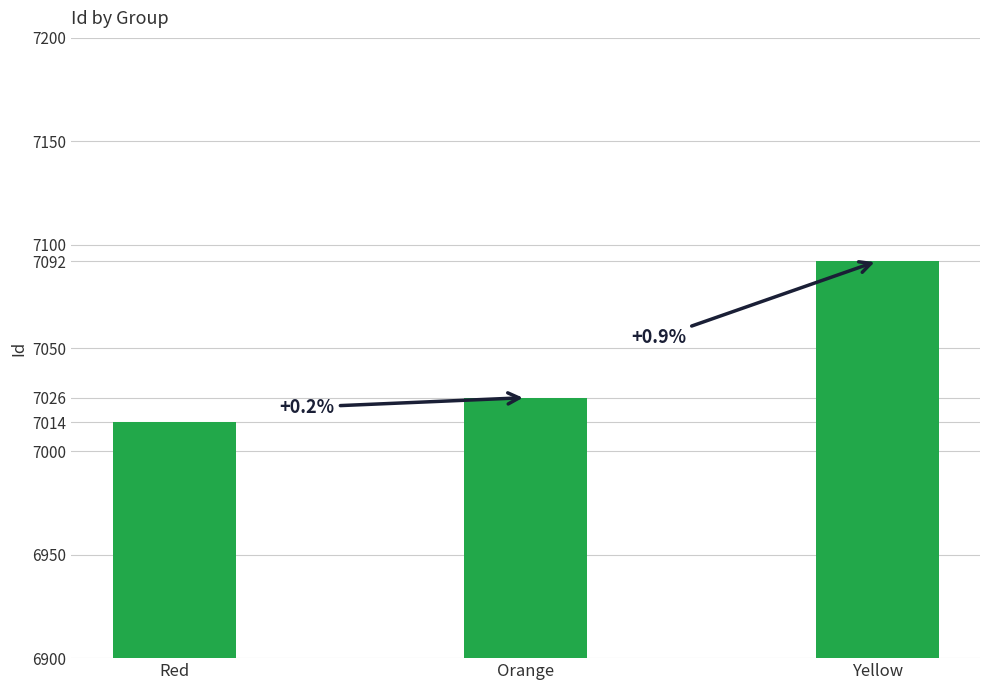

Rank the categories by value from lowest to highest.

Red, Orange, Yellow